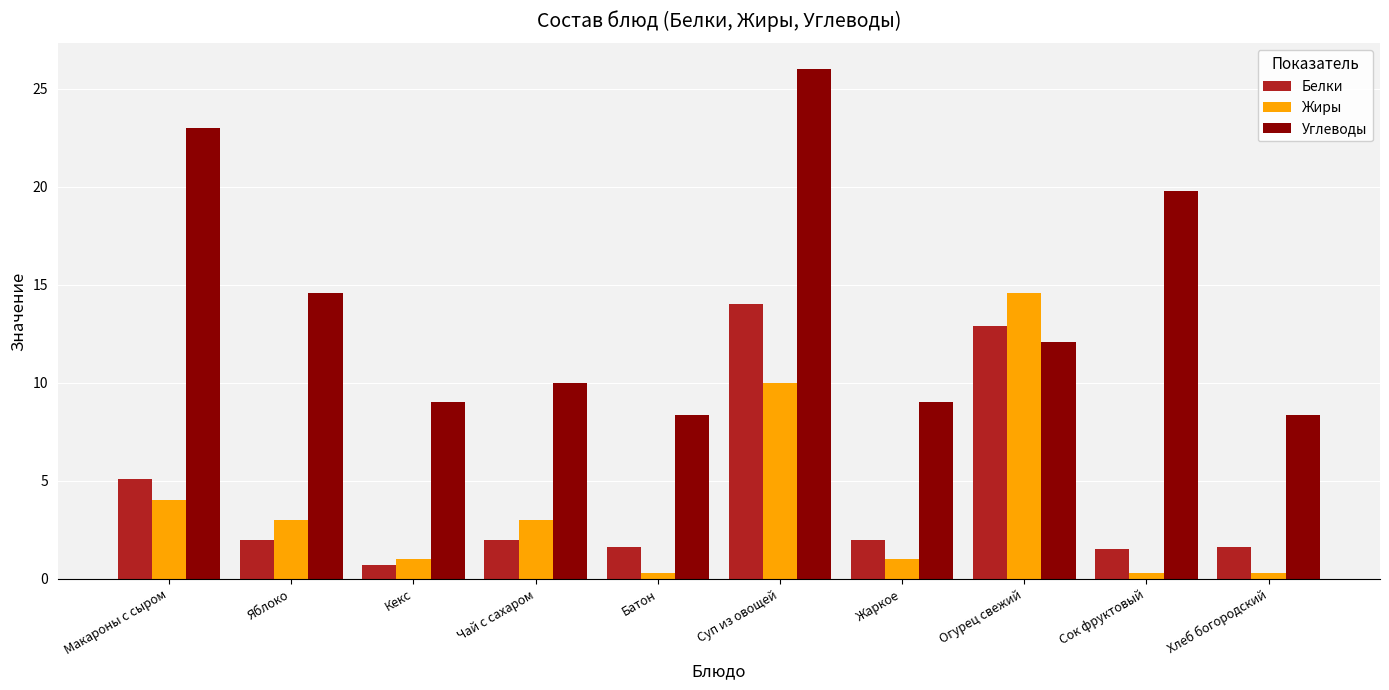

What is the difference between the highest and lowest values at Огурец свежий?

2.5